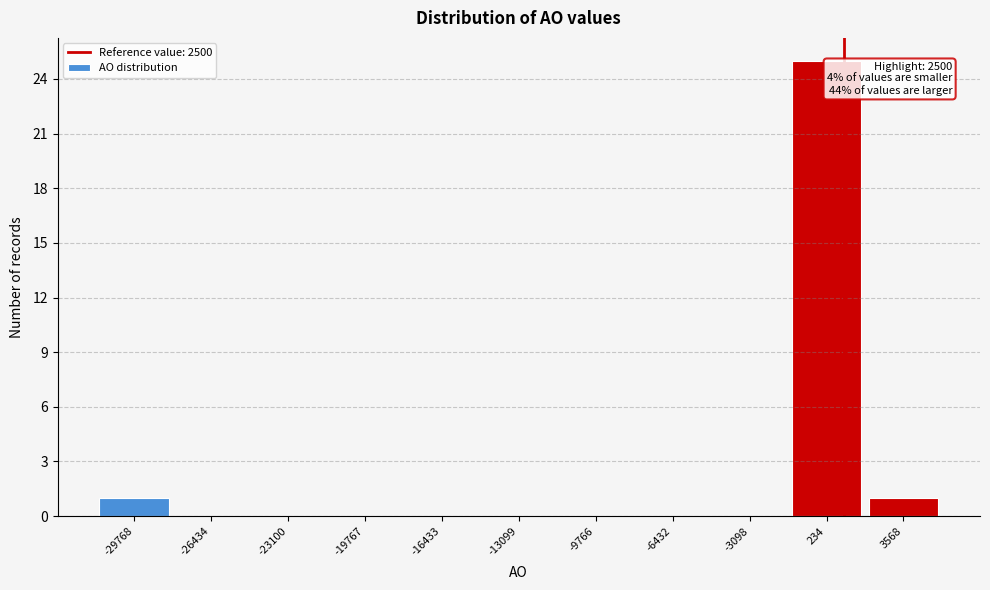

Reading right to left, transcribe all the data shown in this chart.

3568=1	234=25	-3098=0	-6432=0	-9766=0	-13099=0	-16433=0	-19767=0	-23100=0	-26434=0	-29768=1